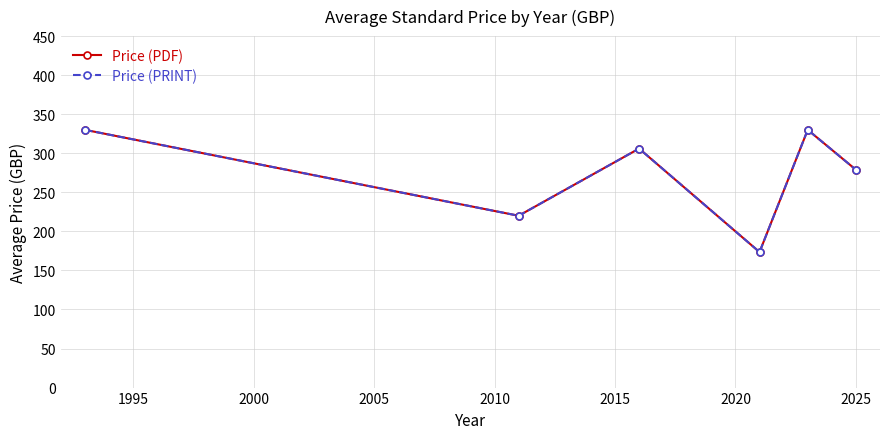

Does the chart have visible grid lines?

Yes